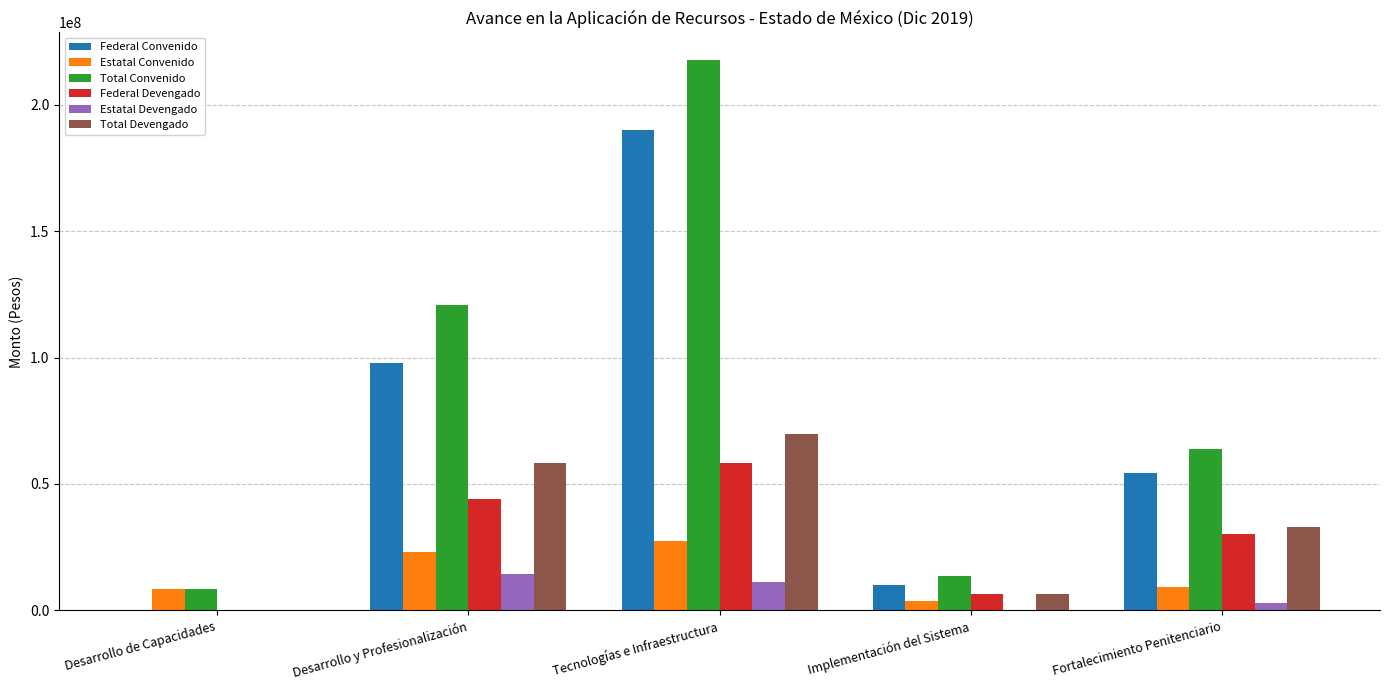

What is the sum of all Estatal Devengado values?

28402723.7